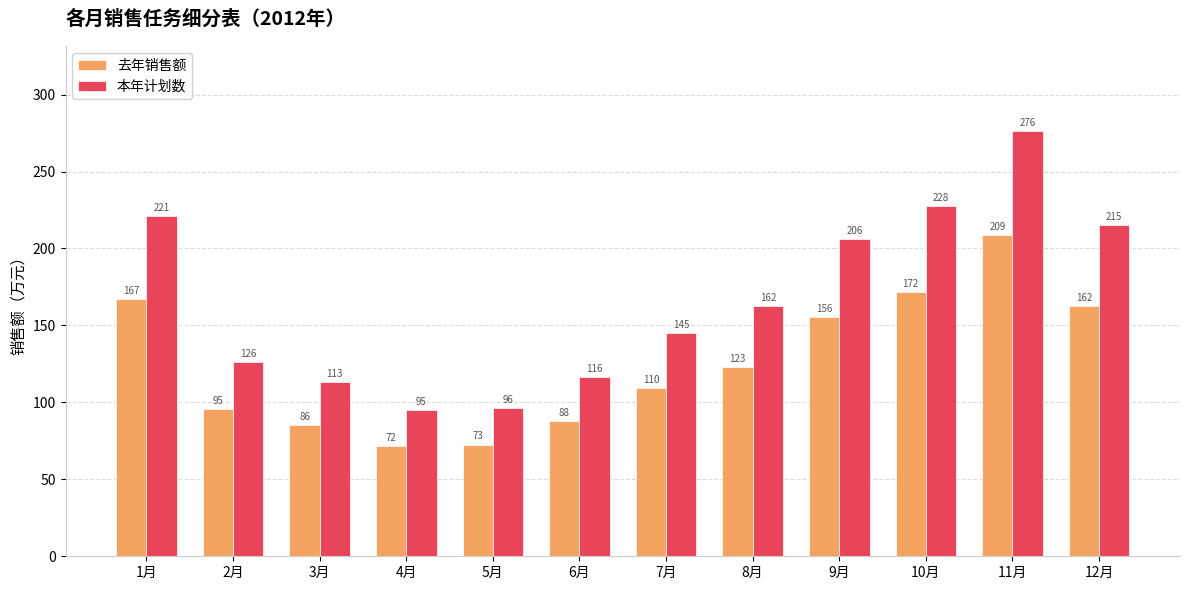

What is the difference between the maximum and minimum values in the 本年计划数 series?

181.3